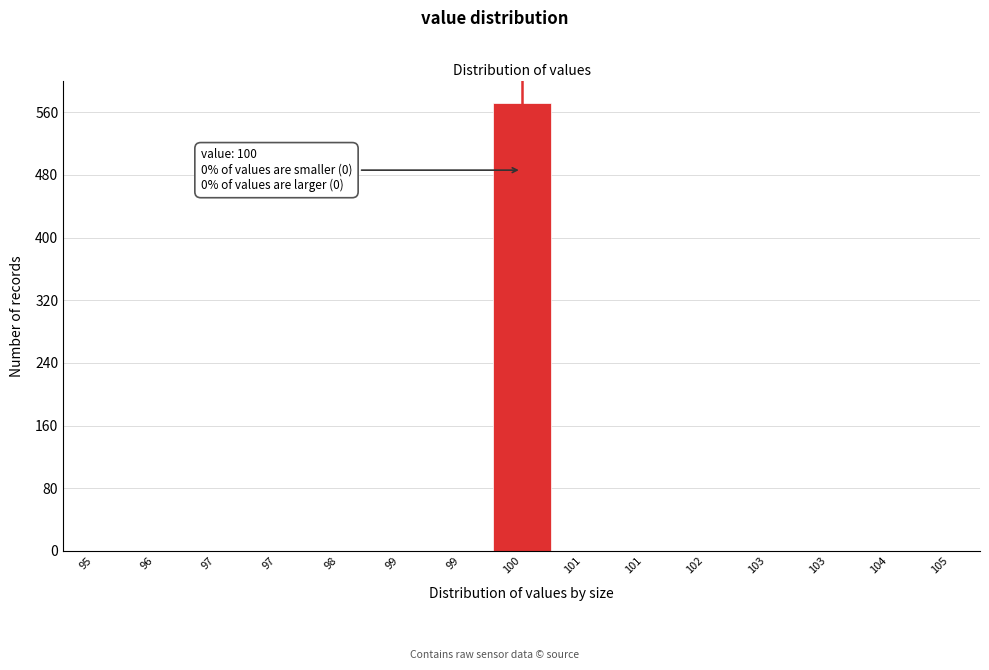

Count the number of data series in this chart.

1